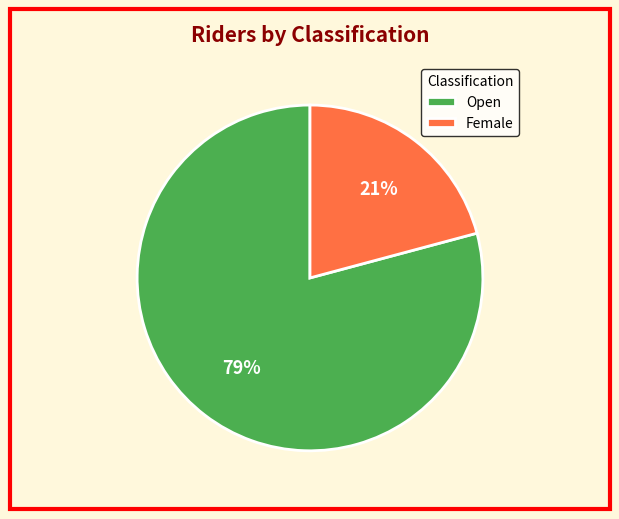

Does any single category account for the majority?

Yes